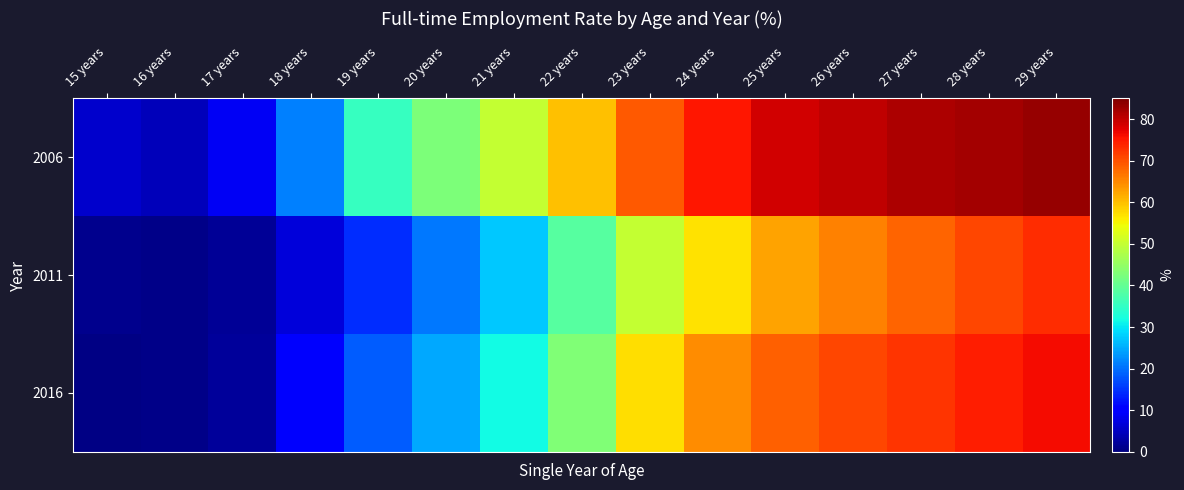

At how many categories does at least one series exceed 58?

8